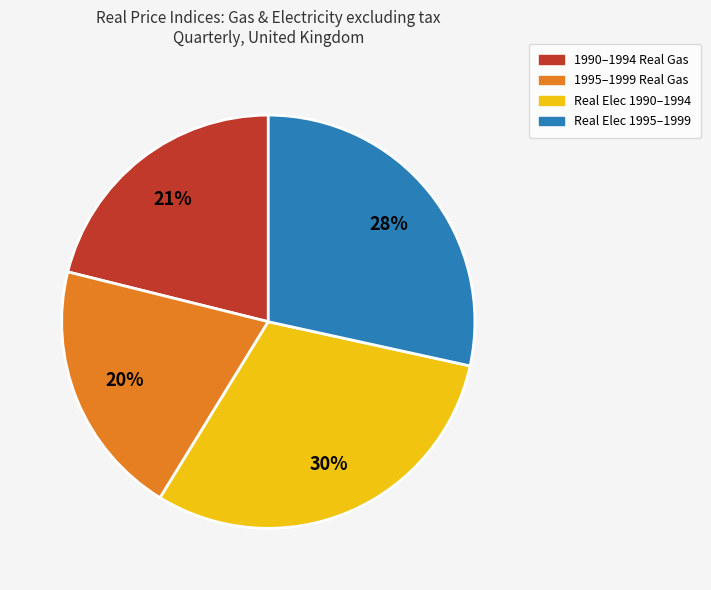

The 1995–1999 Real Gas slice represents 20% of the pie. True or false?

True